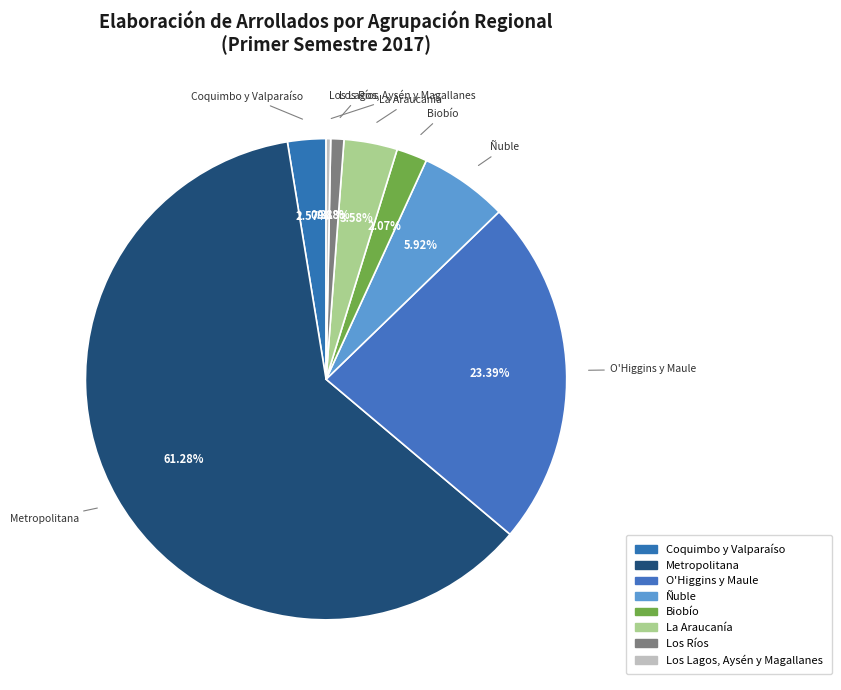

Count the number of slices in the pie.

8